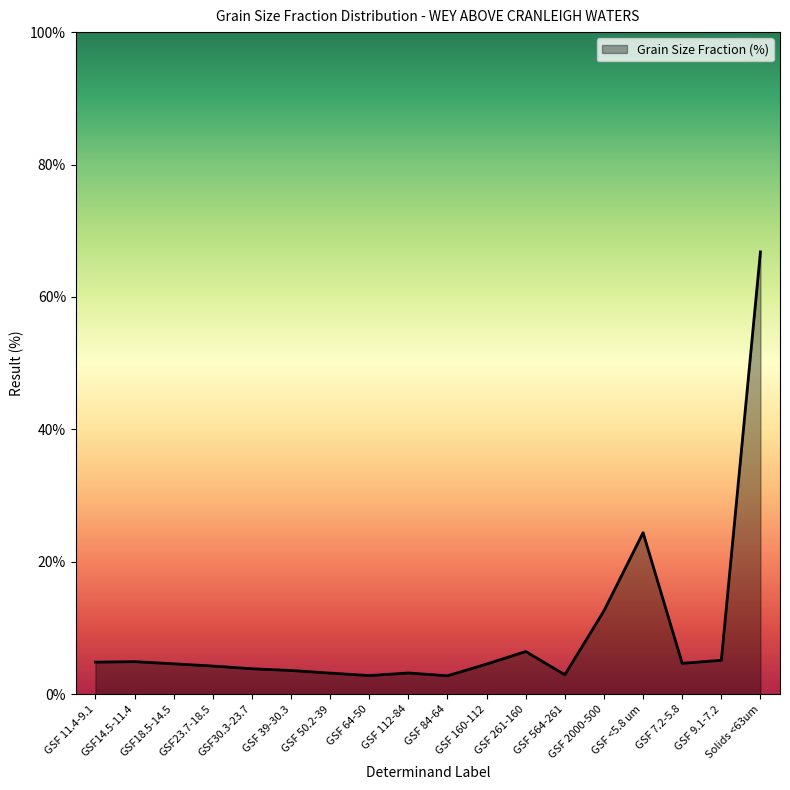

What is the greatest value displayed?

66.8